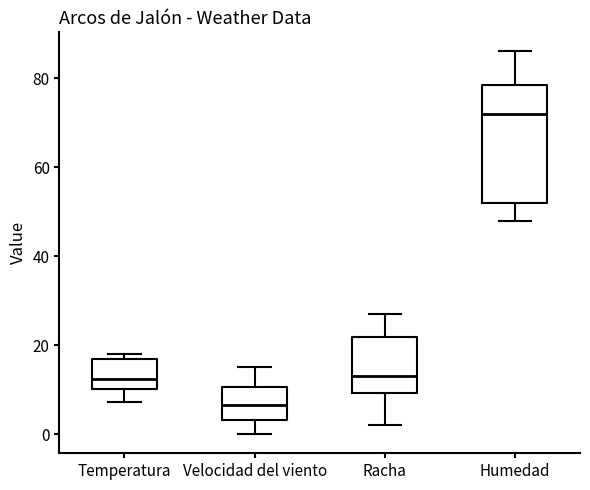

Which box is the tallest, from its lower edge to its upper edge?

Humedad